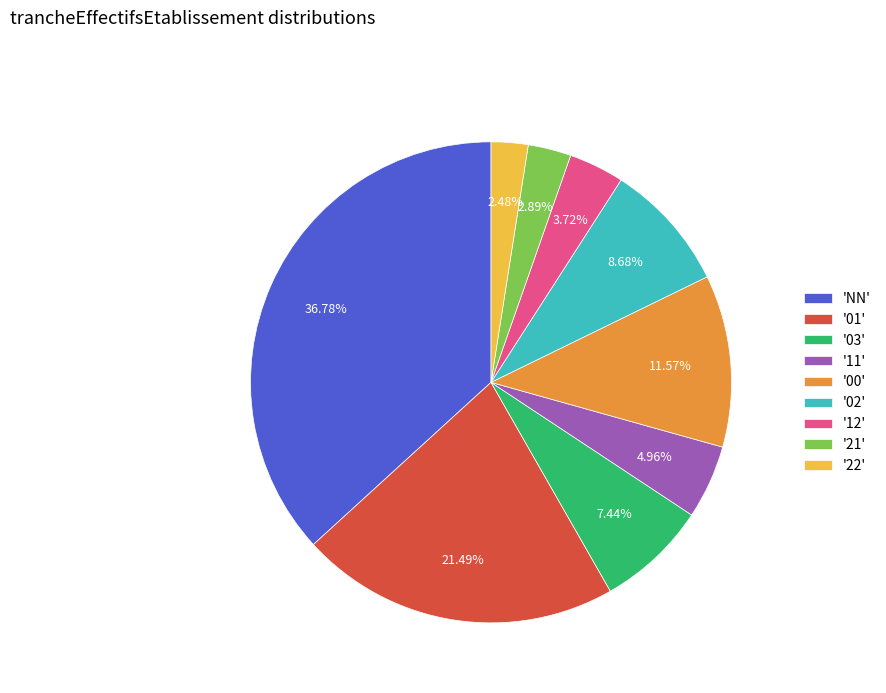

Combined, do 'NN' and '03' account for over 50%?

No